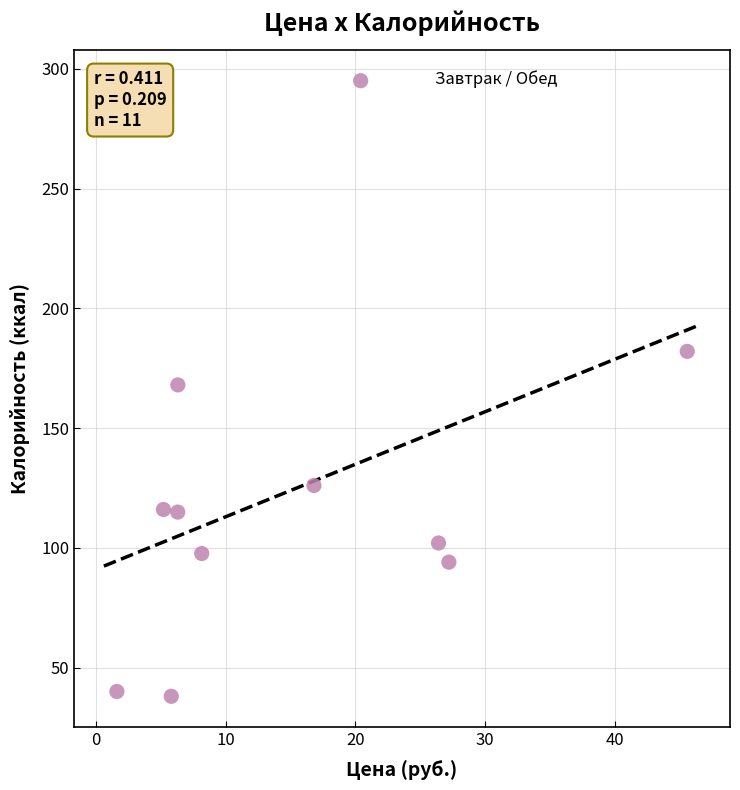

What is the range of X values (max minus min)?

44.0